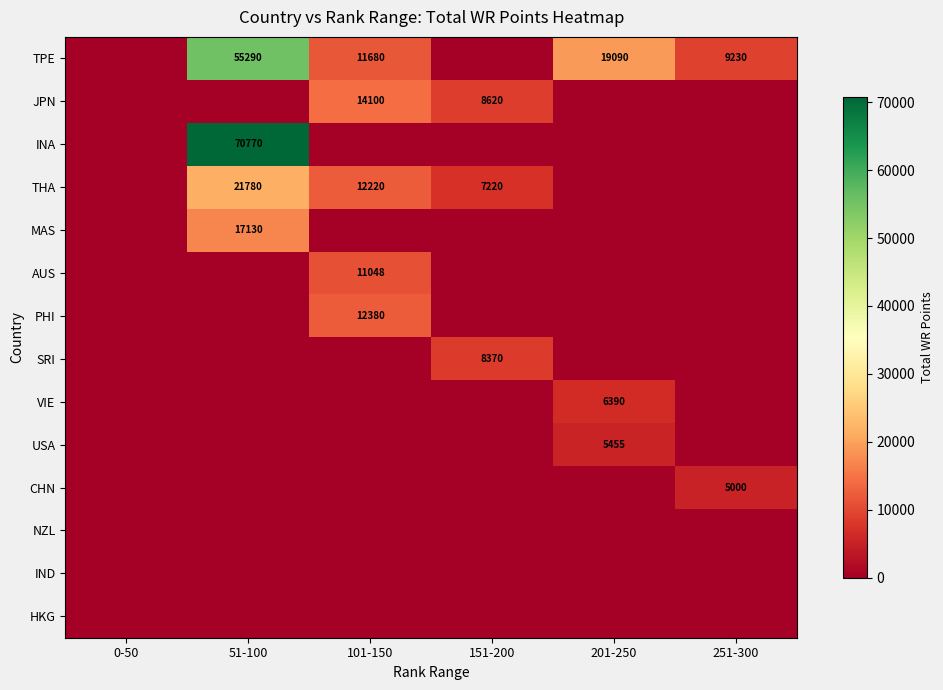

The TPE series shows 11680 at 101-150. True or false?

True